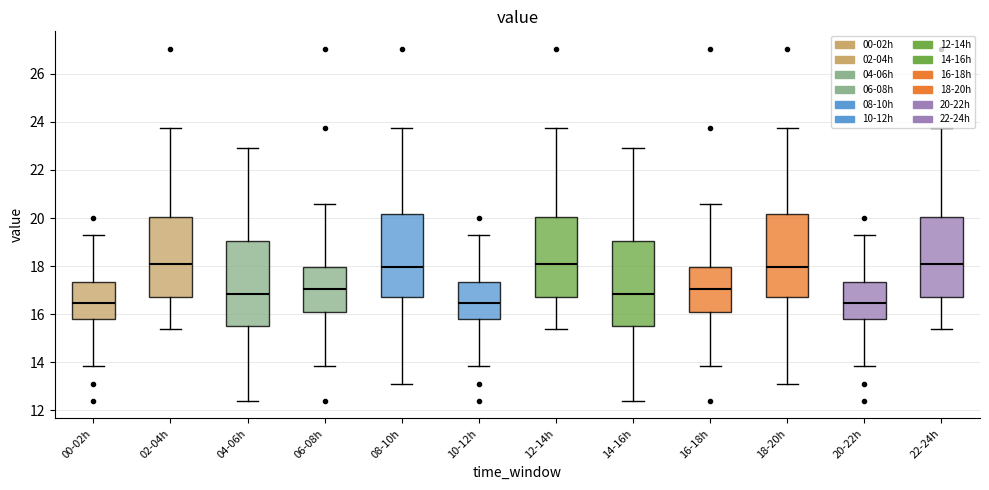

Reading left to right, read every box against the y-axis: the position of its median line, the range the box covers, and the ends of its whiskers. The values are not printed on the chart, so give them approximately, as read against the axis.

00-02h: median 16.4, box 15.8 to 17.4, whiskers 13.8 to 19.4
02-04h: median 18.2, box 16.8 to 20.0, whiskers 15.4 to 23.8
04-06h: median 16.8, box 15.4 to 19.0, whiskers 12.4 to 23.0
06-08h: median 17.0, box 16.0 to 18.0, whiskers 13.8 to 20.6
08-10h: median 18.0, box 16.8 to 20.2, whiskers 13.2 to 23.8
10-12h: median 16.4, box 15.8 to 17.4, whiskers 13.8 to 19.4
12-14h: median 18.2, box 16.8 to 20.0, whiskers 15.4 to 23.8
14-16h: median 16.8, box 15.4 to 19.0, whiskers 12.4 to 23.0
16-18h: median 17.0, box 16.0 to 18.0, whiskers 13.8 to 20.6
18-20h: median 18.0, box 16.8 to 20.2, whiskers 13.2 to 23.8
20-22h: median 16.4, box 15.8 to 17.4, whiskers 13.8 to 19.4
22-24h: median 18.2, box 16.8 to 20.0, whiskers 15.4 to 23.8